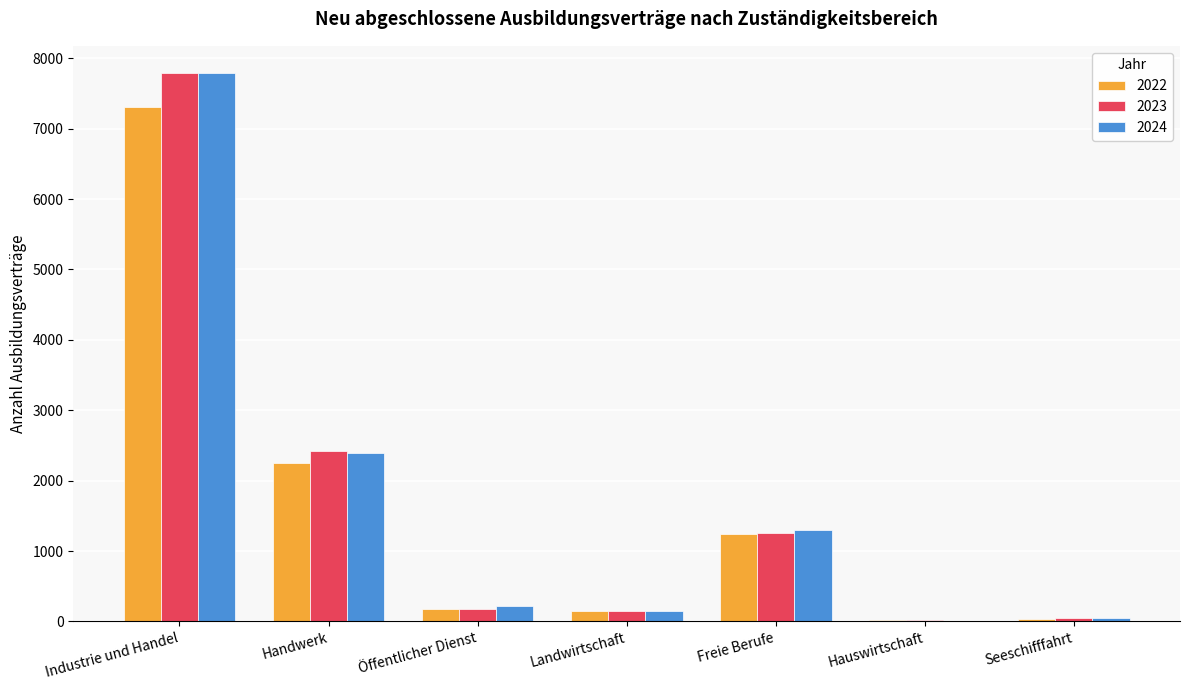

Does the chart contain stacked bars?

No